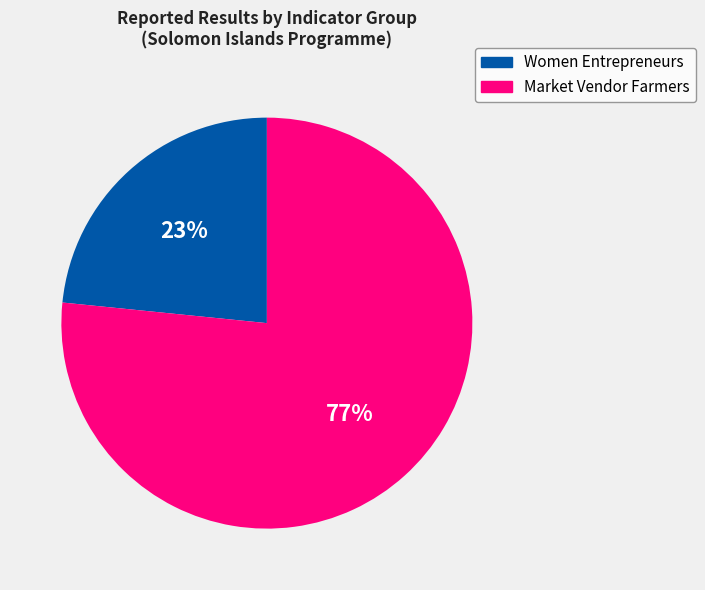

Is there any slice that represents more than half of the pie?

Yes